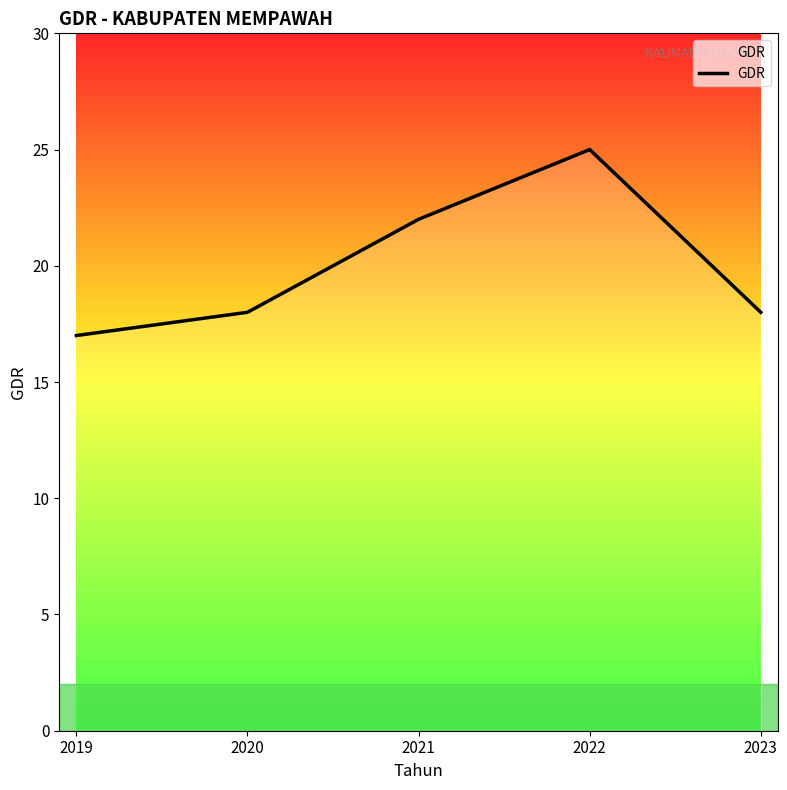

How many interior local peaks (higher than both neighbors) does the data have?

1